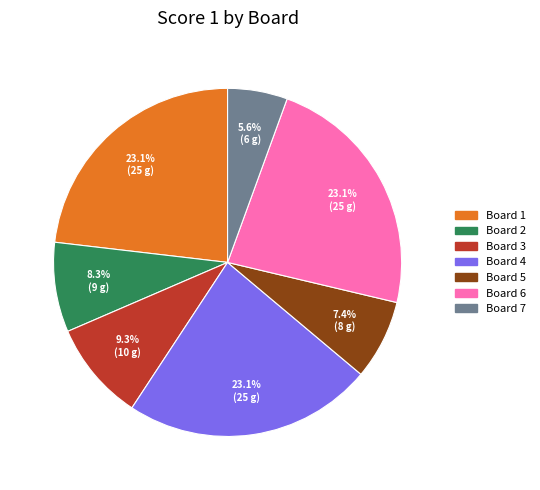

To the nearest percent, what is the combined percentage of Board 2 and Board 4?

31%